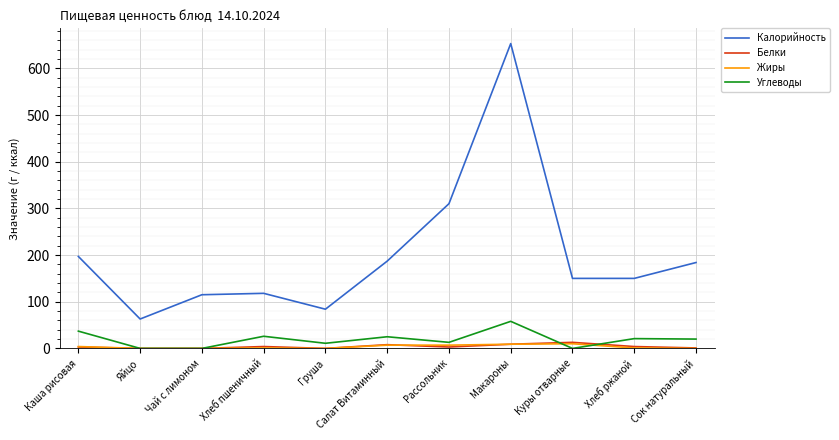

Which series has the largest range (max minus min)?

Калорийность